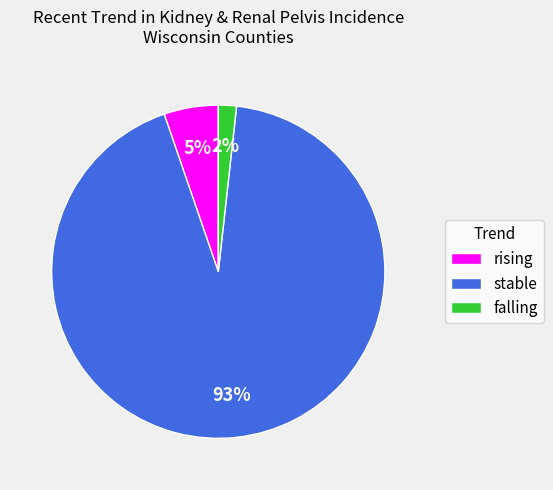

Which slice is the smallest?

falling